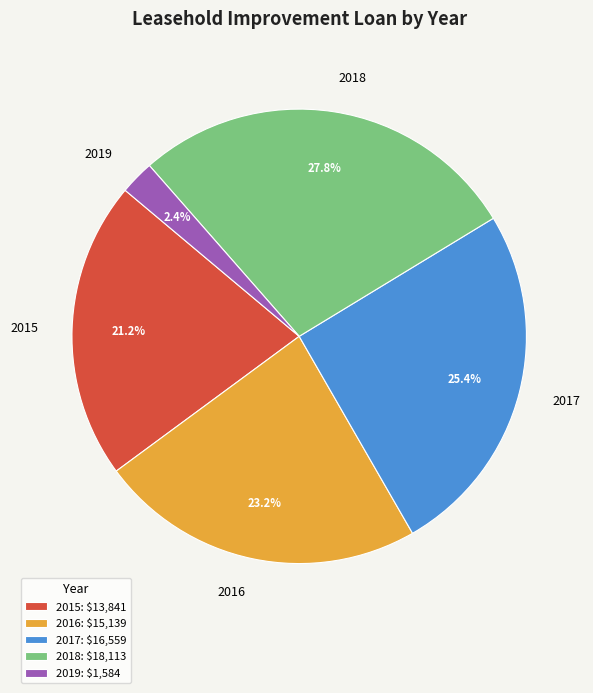

How much of the chart is everything except 2017?

74.6%